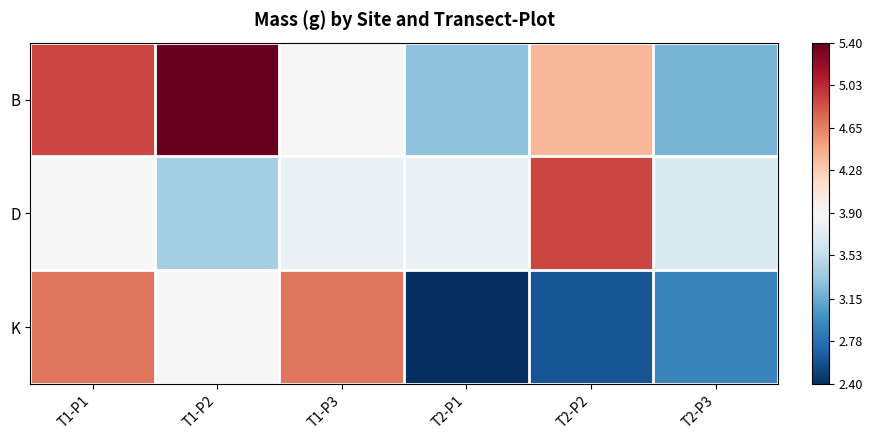

Reading right to left, extract all data points from this chart.

B: T2-P3=3.2	T2-P2=4.4	T2-P1=3.3	T1-P3=3.9	T1-P2=5.4	T1-P1=4.9
D: T2-P3=3.7	T2-P2=4.9	T2-P1=3.8	T1-P3=3.8	T1-P2=3.4	T1-P1=3.9
K: T2-P3=2.9	T2-P2=2.6	T2-P1=2.4	T1-P3=4.7	T1-P2=3.9	T1-P1=4.7